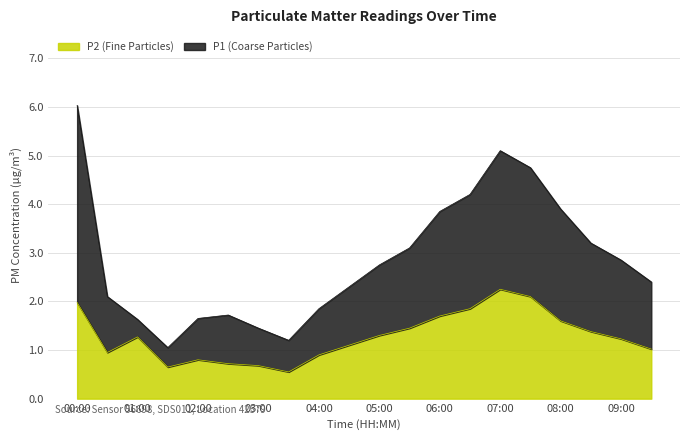

What position from the right is 02:30?

15